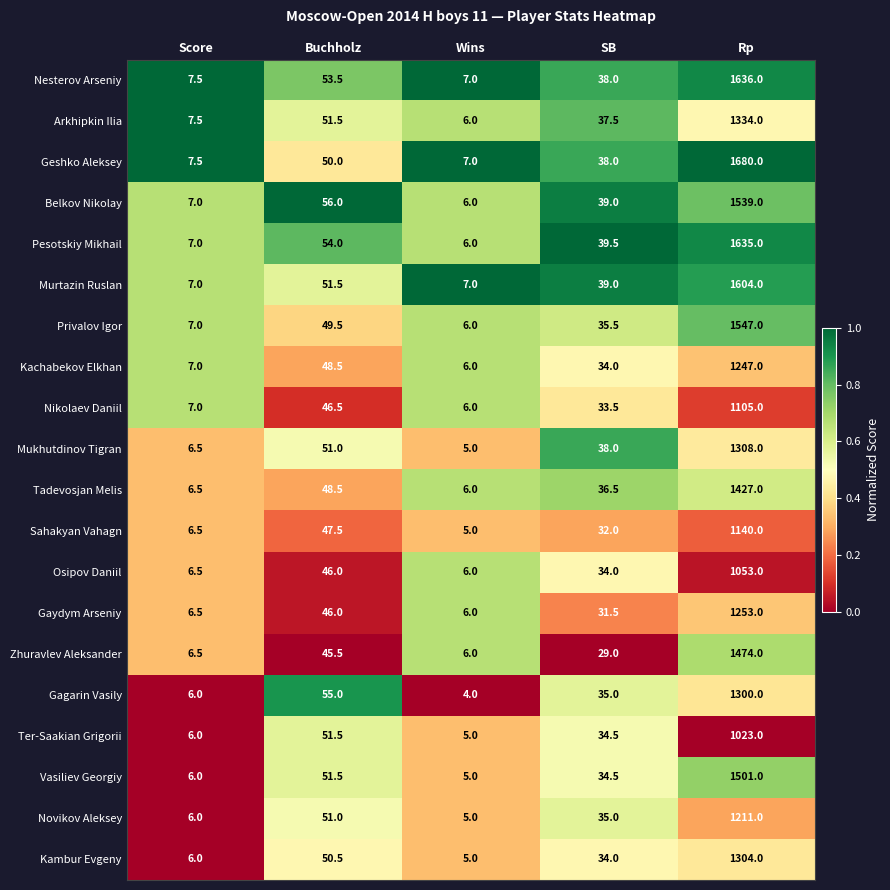

List the series in order of their peak value, lowest first.

Ter-Saakian Grigorii, Osipov Daniil, Nikolaev Daniil, Sahakyan Vahagn, Novikov Aleksey, Kachabekov Elkhan, Gaydym Arseniy, Gagarin Vasily, Kambur Evgeny, Mukhutdinov Tigran, Arkhipkin Ilia, Tadevosjan Melis, Zhuravlev Aleksander, Vasiliev Georgiy, Belkov Nikolay, Privalov Igor, Murtazin Ruslan, Pesotskiy Mikhail, Nesterov Arseniy, Geshko Aleksey